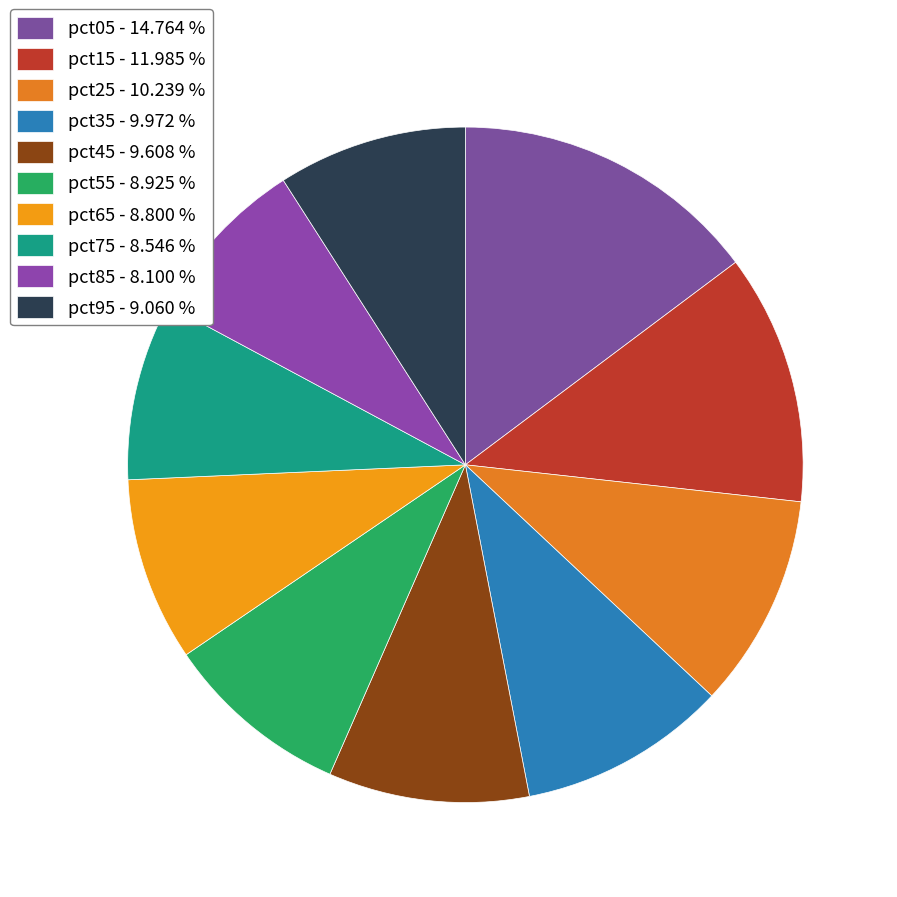

Count the number of slices in the pie.

10